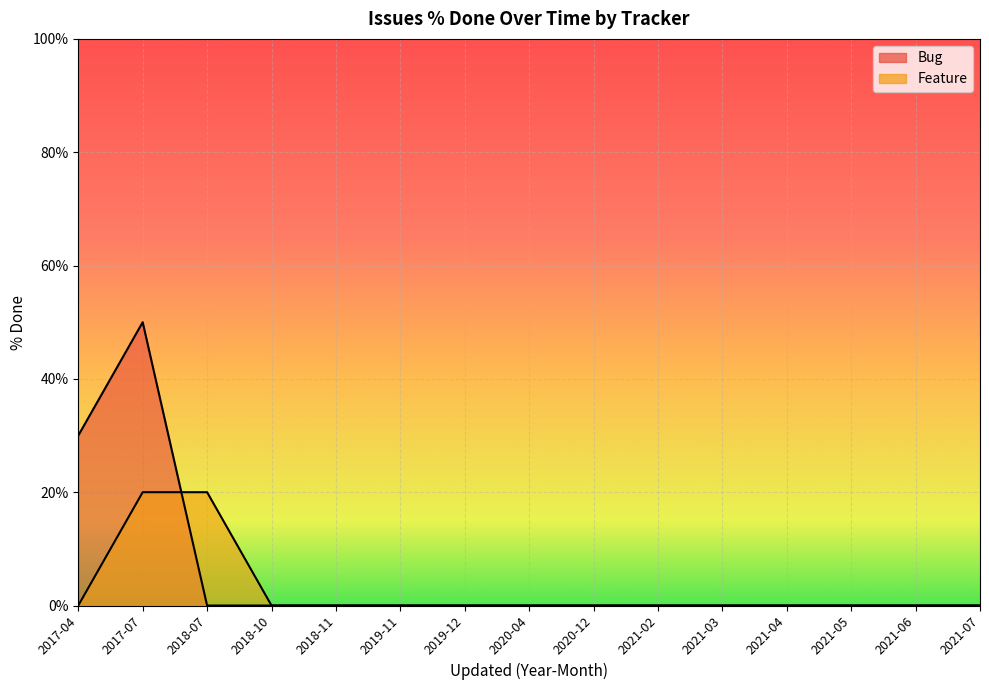

Reading left to right, transcribe all the data shown in this chart.

Bug: 2017-04=30	2017-07=50	2018-07=0	2018-10=0	2018-11=0	2019-11=0	2019-12=0	2020-04=0	2020-12=0	2021-02=0	2021-03=0	2021-04=0	2021-05=0	2021-06=0	2021-07=0
Feature: 2017-04=0	2017-07=20	2018-07=20	2018-10=0	2018-11=0	2019-11=0	2019-12=0	2020-04=0	2020-12=0	2021-02=0	2021-03=0	2021-04=0	2021-05=0	2021-06=0	2021-07=0